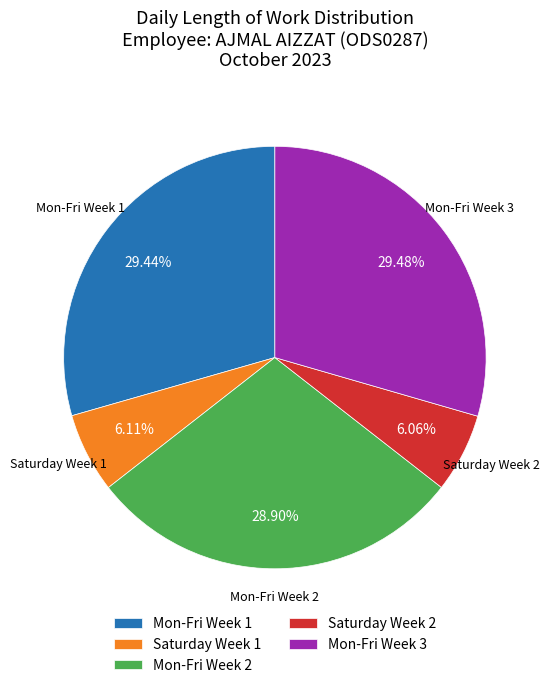

Is the sum of Saturday Week 1 and Saturday Week 2 greater than half?

No